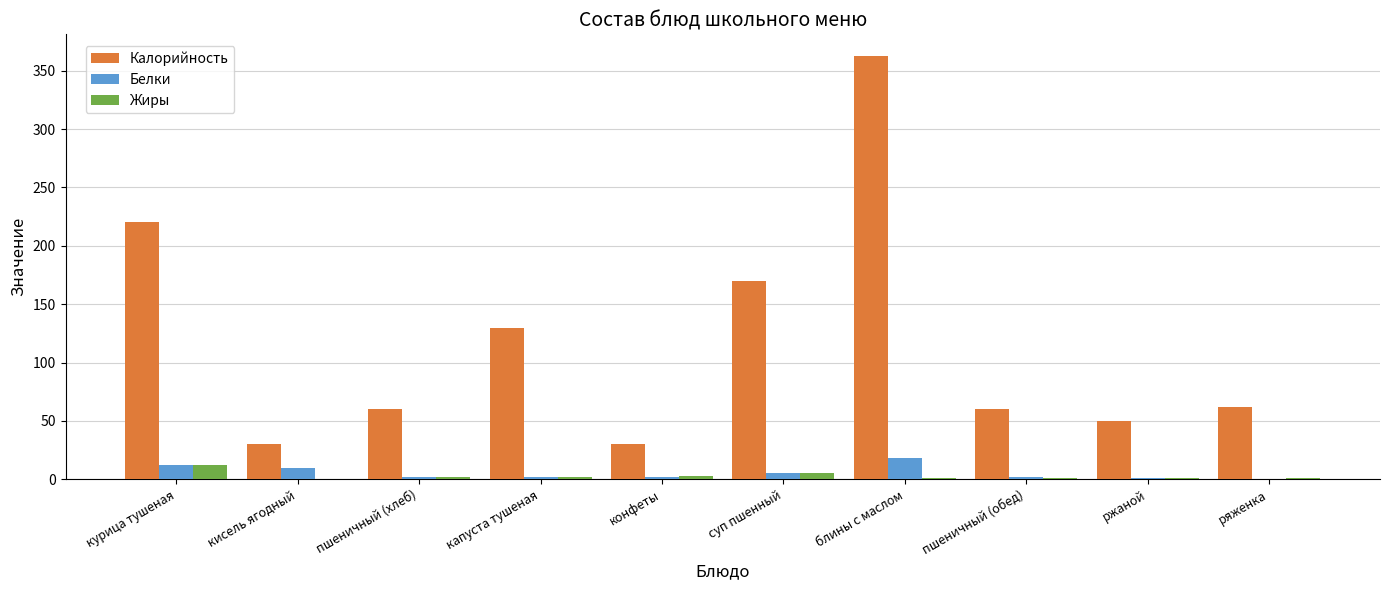

Are the bars grouped side by side (vs. stacked)?

Yes